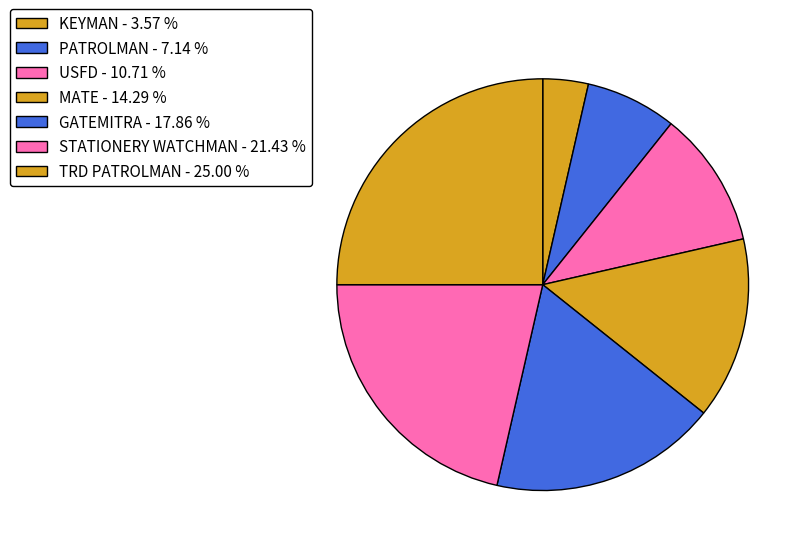

Count the number of slices in the pie.

7